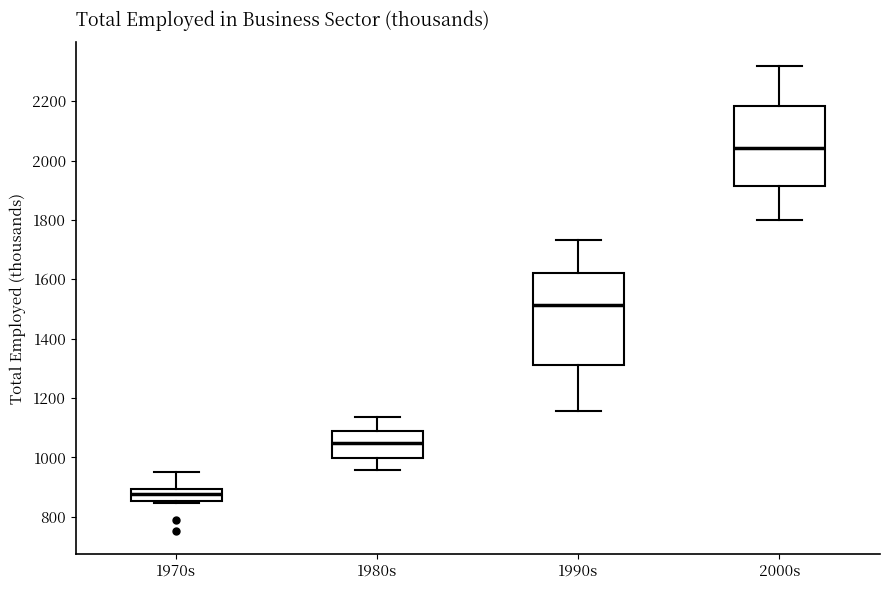

Where does the lower whisker of the box for 1980s end on the y-axis? The values are not printed on the chart, so give them approximately, as read against the axis.

960